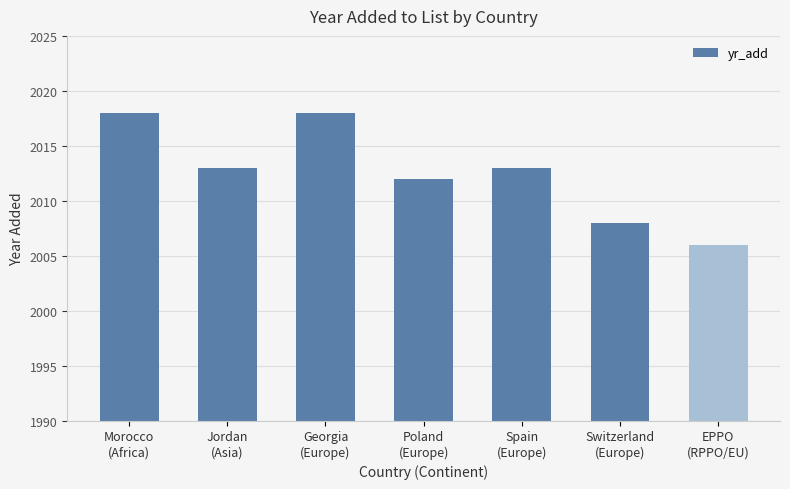

Where does the data first go above 2013?

Morocco
(Africa)